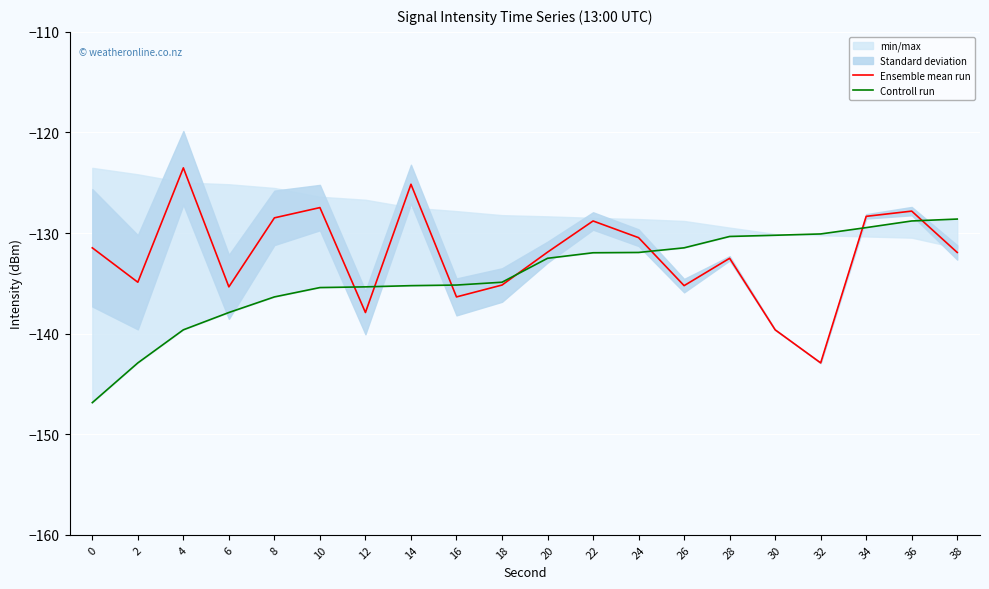

What is the difference between the second highest and second lowest values in the Ensemble mean run series?

14.5